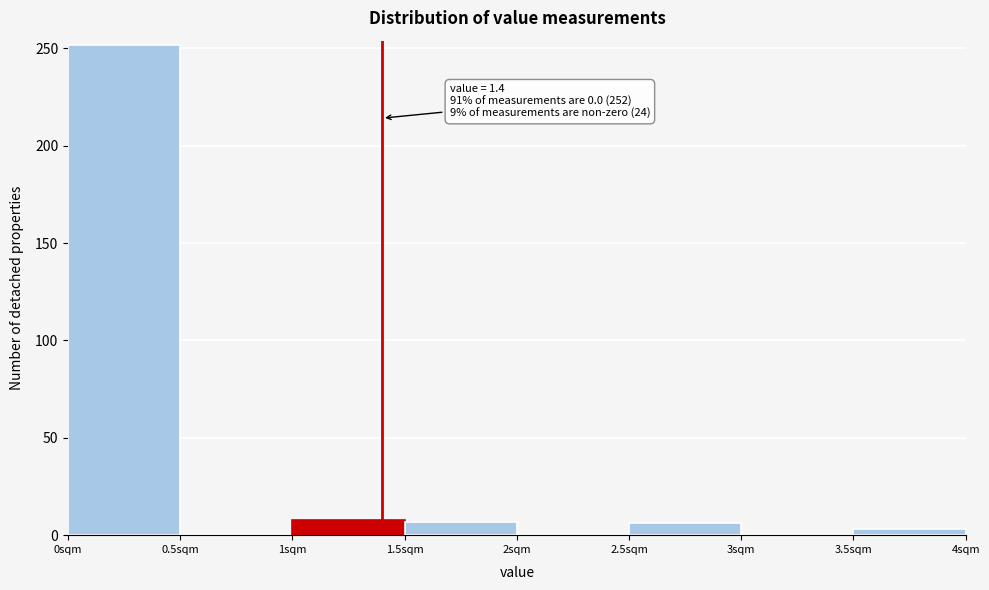

Which range on the x-axis has the tallest bar?

0.0 to 0.5